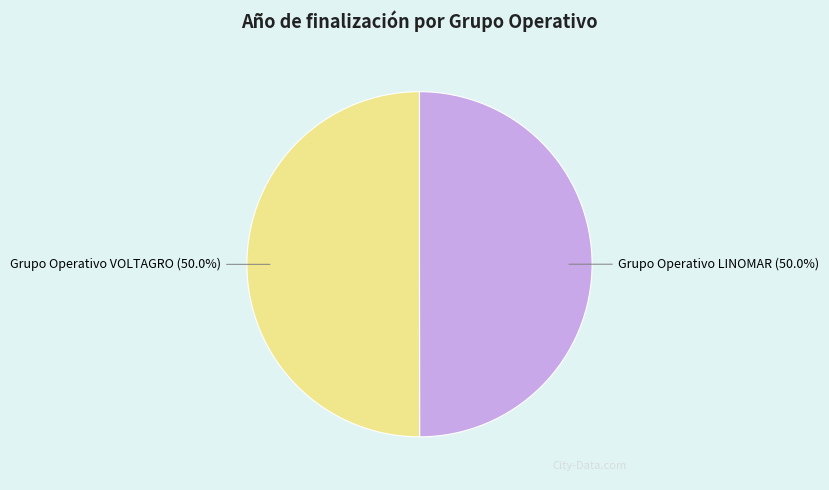

Count the number of slices in the pie.

2